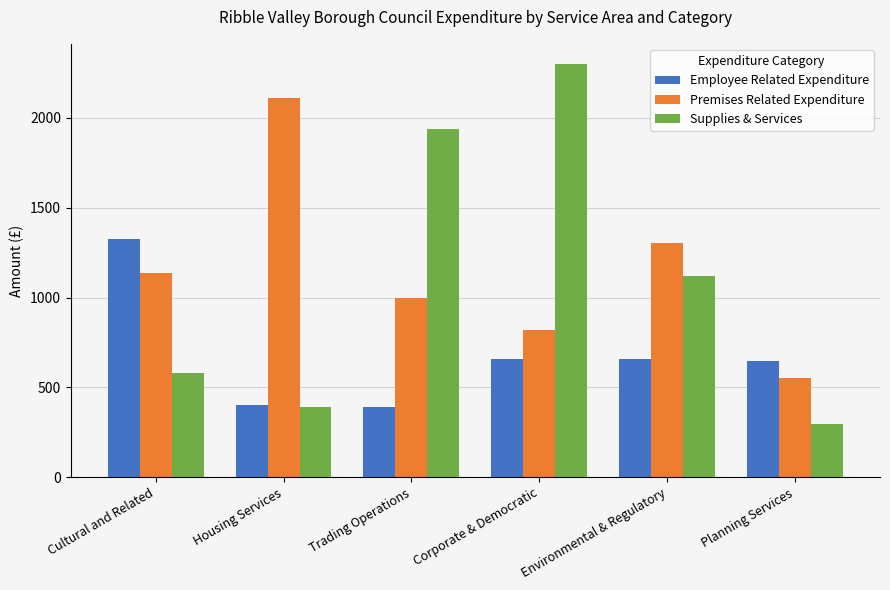

Which series has the largest range (max minus min)?

Supplies & Services